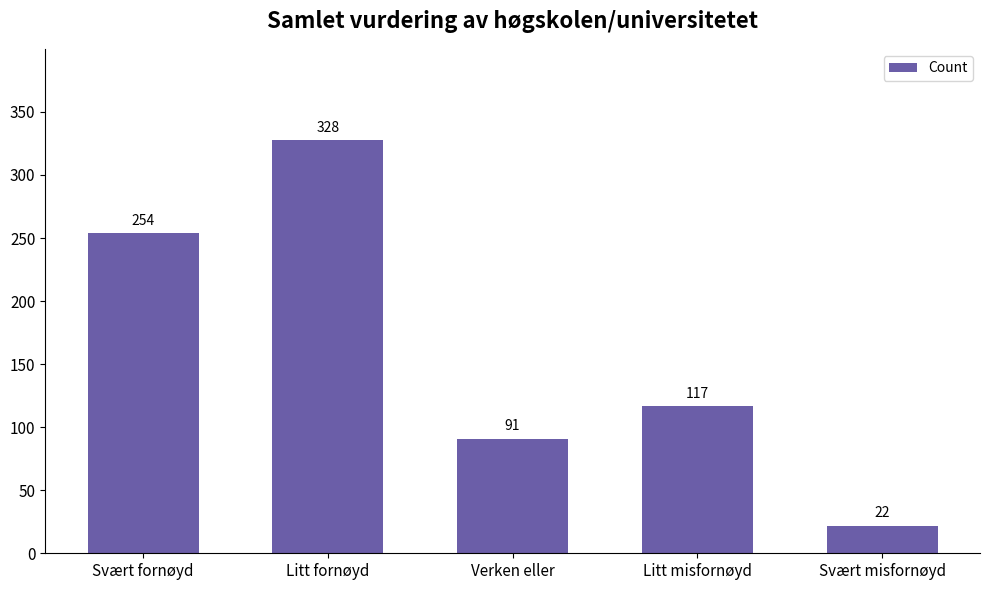

At which category does the chart reach its peak across all series?

Litt fornøyd